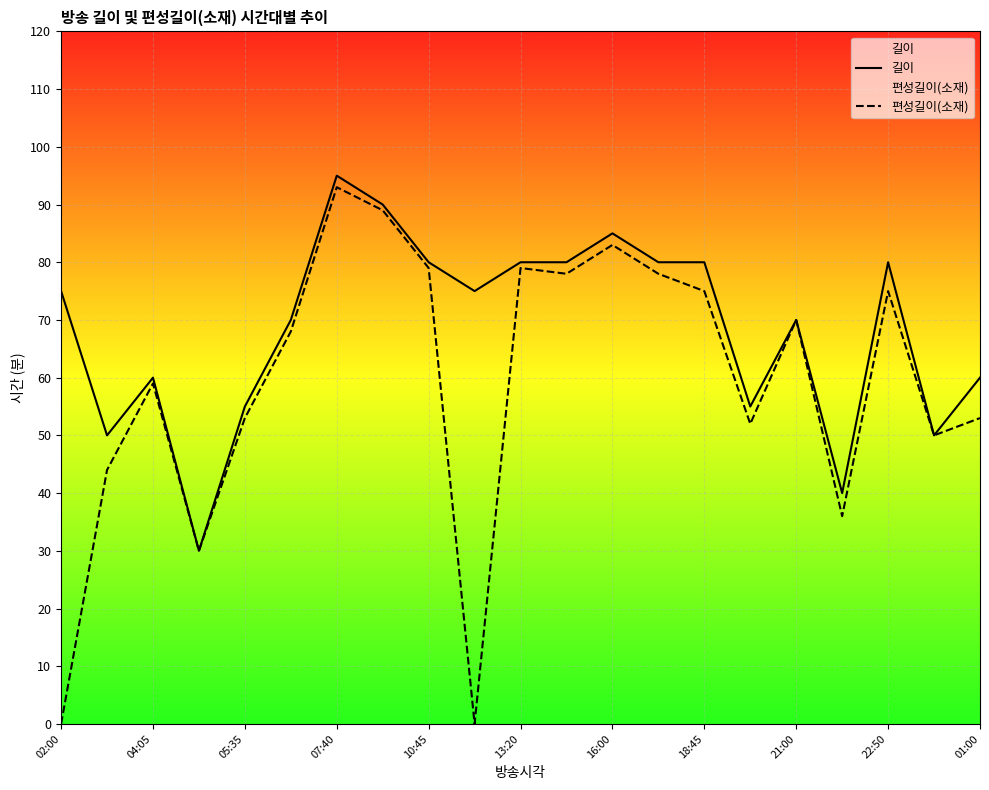

What is the approximate value of 길이 at 07:40, to the nearest 10?

100